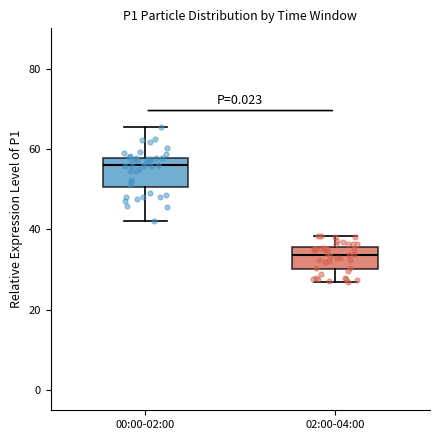

Reading left to right, transcribe this box plot: for each box, give where its median line is, the range the box spans, and where its two whiskers end, as read against the y-axis. The values are not printed on the chart, so give them approximately, as read against the axis.

00:00-02:00: median 56, box 50 to 58, whiskers 42 to 66
02:00-04:00: median 34, box 30 to 36, whiskers 26 to 38